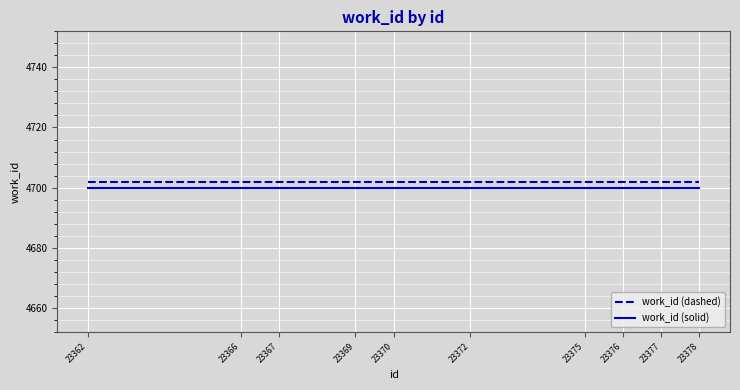

Is it true that work_id (solid) equals 4700 at 23372?

True